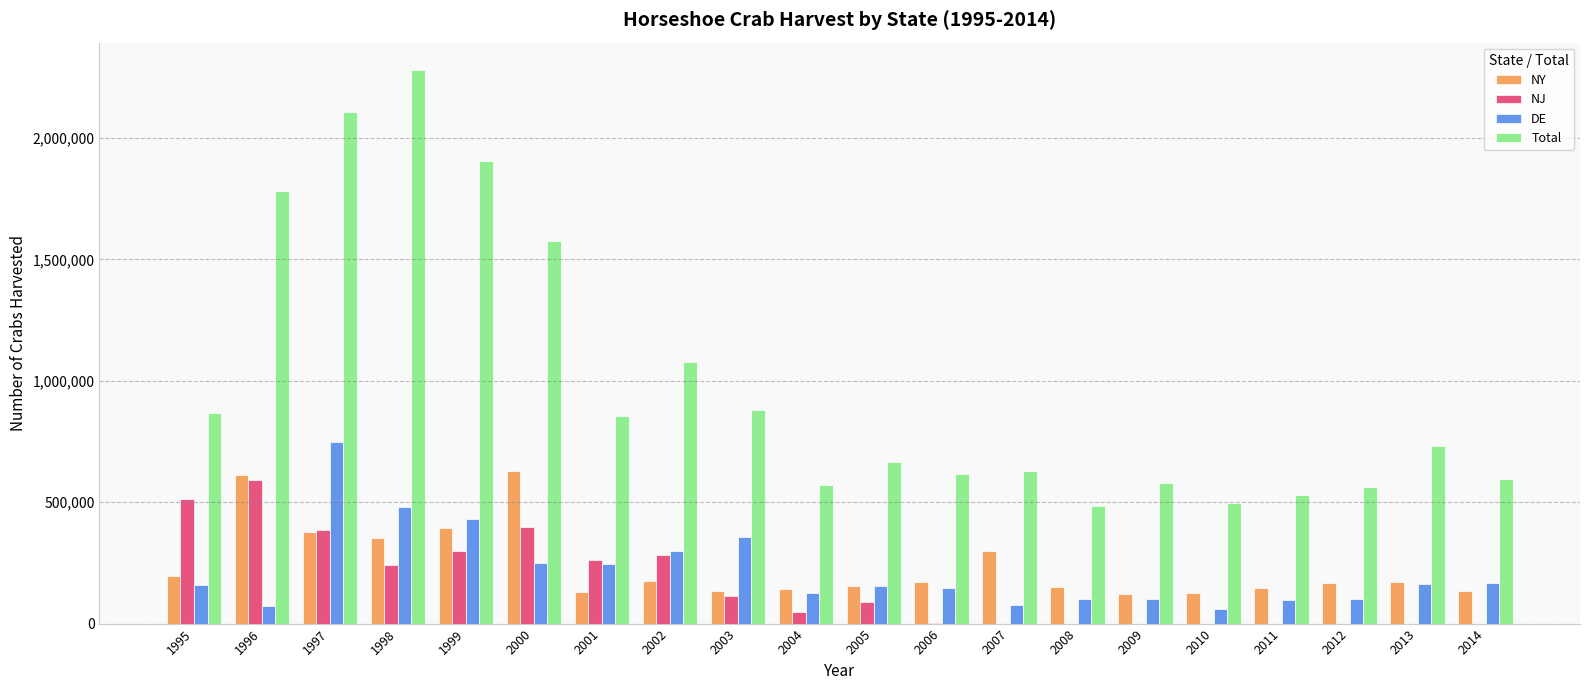

What is the highest value of the DE series?

748031